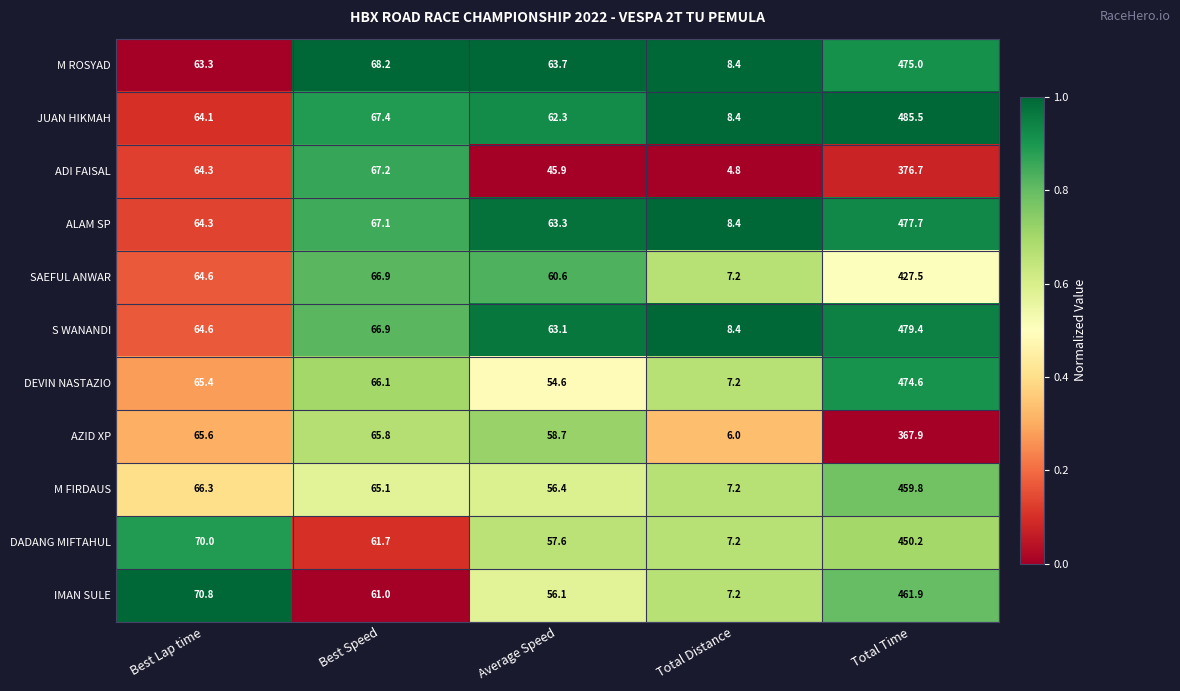

Between Best Lap time and Total Distance, which series saw the biggest shift?

IMAN SULE